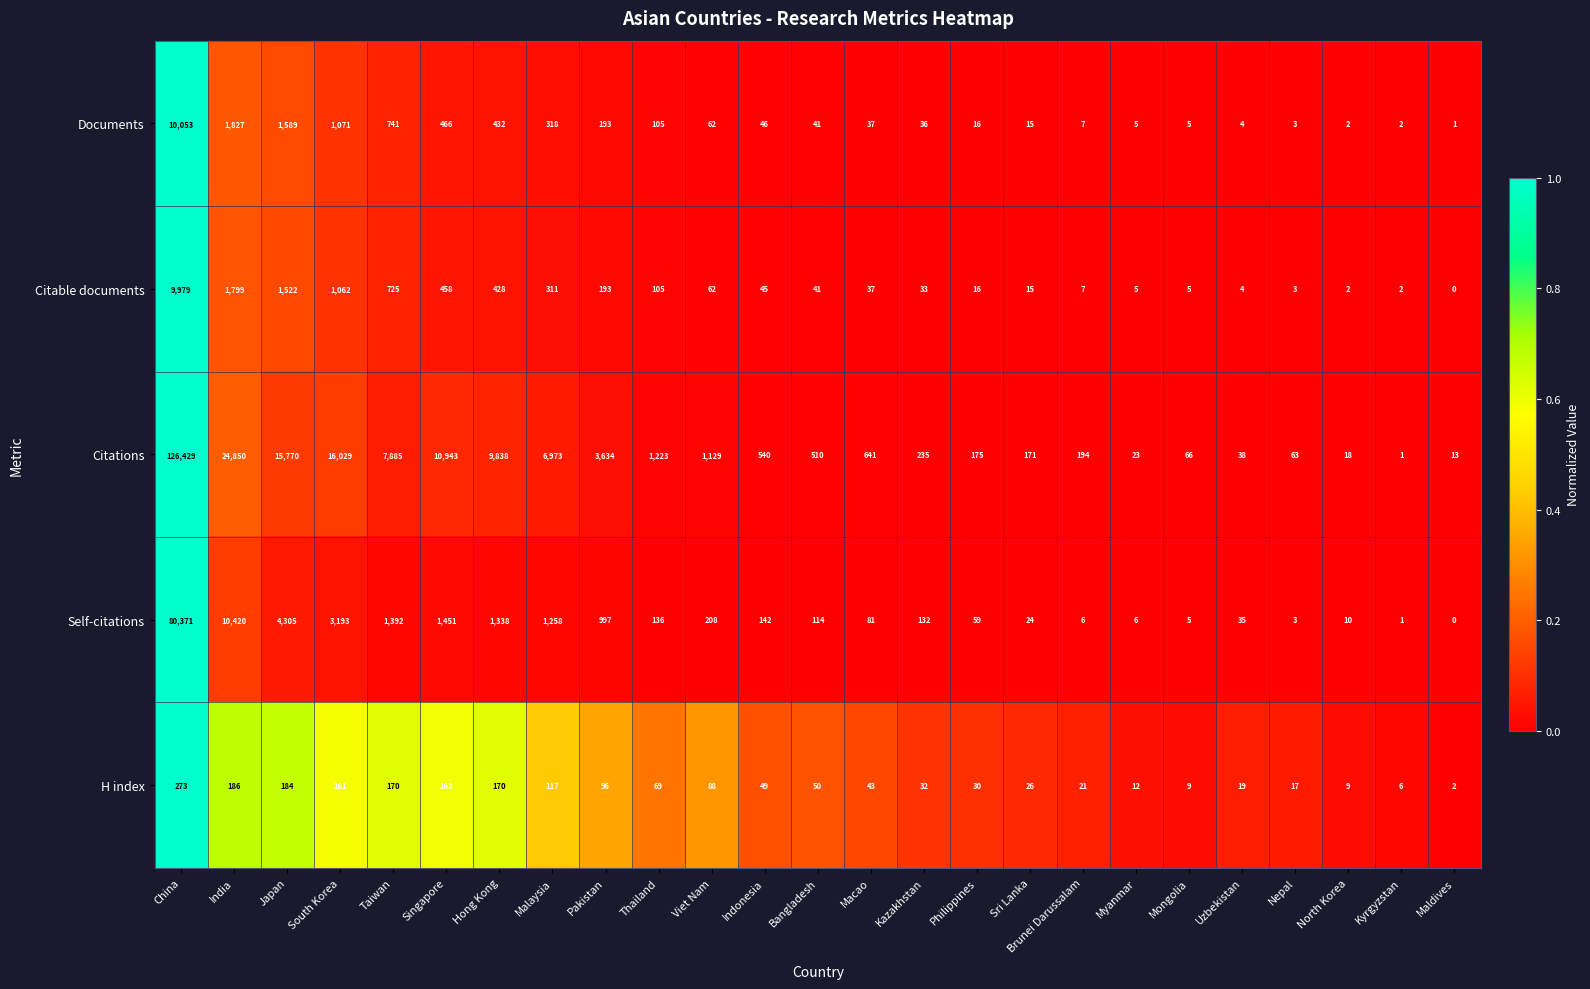

At how many categories does at least one series exceed 0?

25